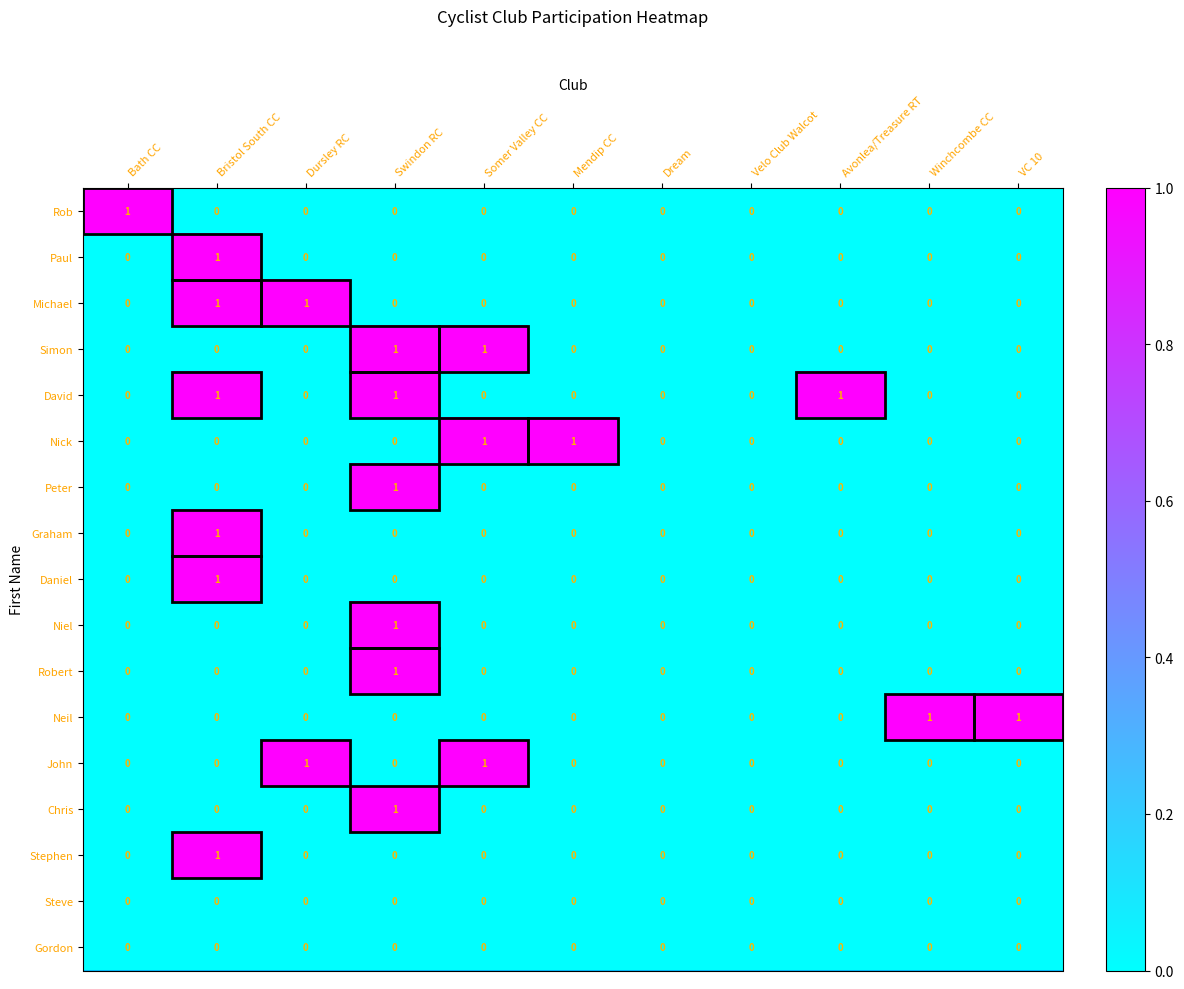

Which category has the highest value in the Rob series?

Bath CC